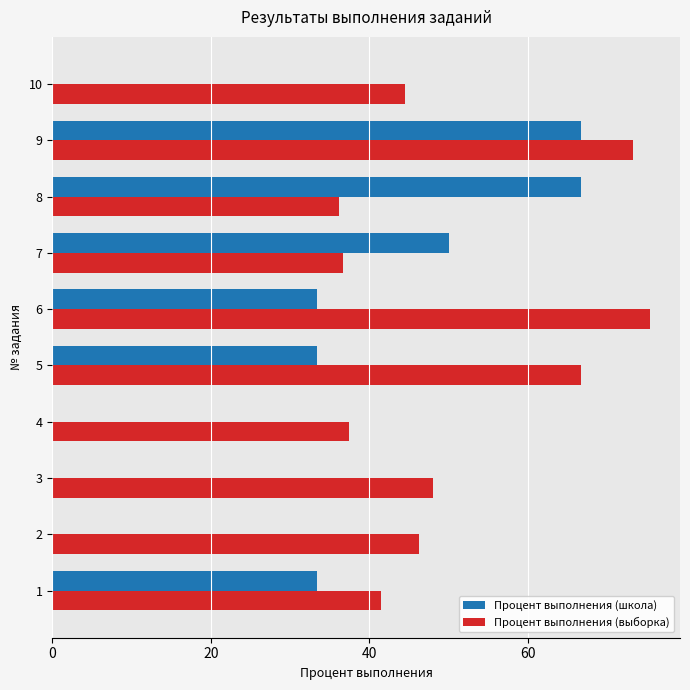

Is it true that Процент выполнения (школа) equals 15.8 at 7?

False